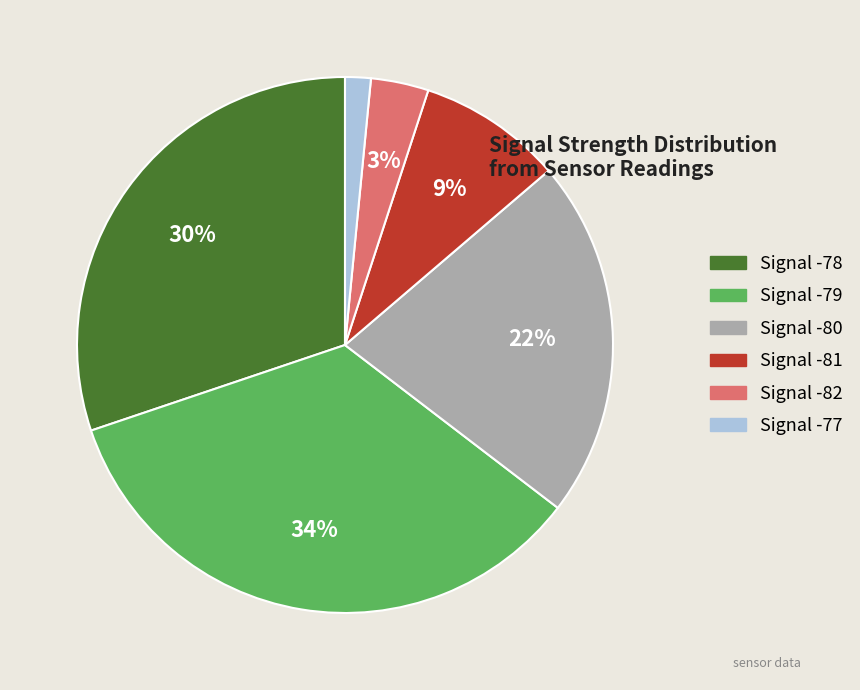

How many segments does this pie chart have?

6